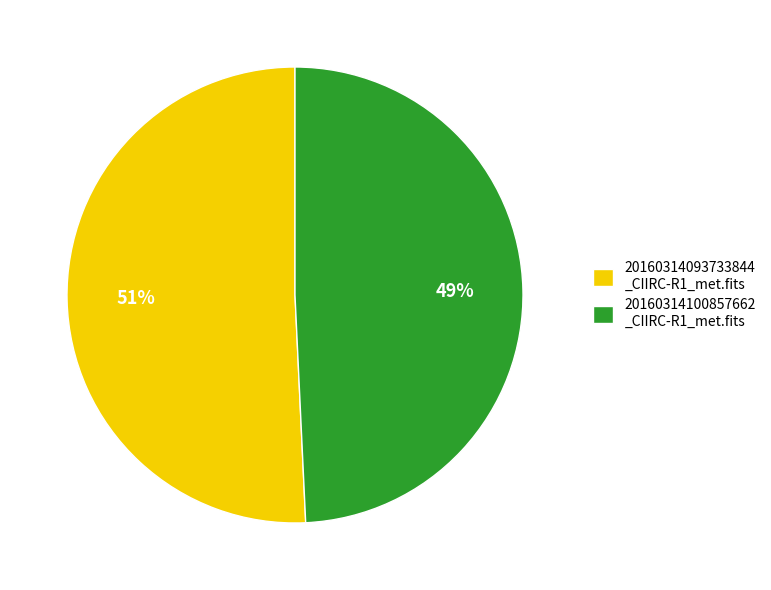

How many slices are in this pie chart?

2